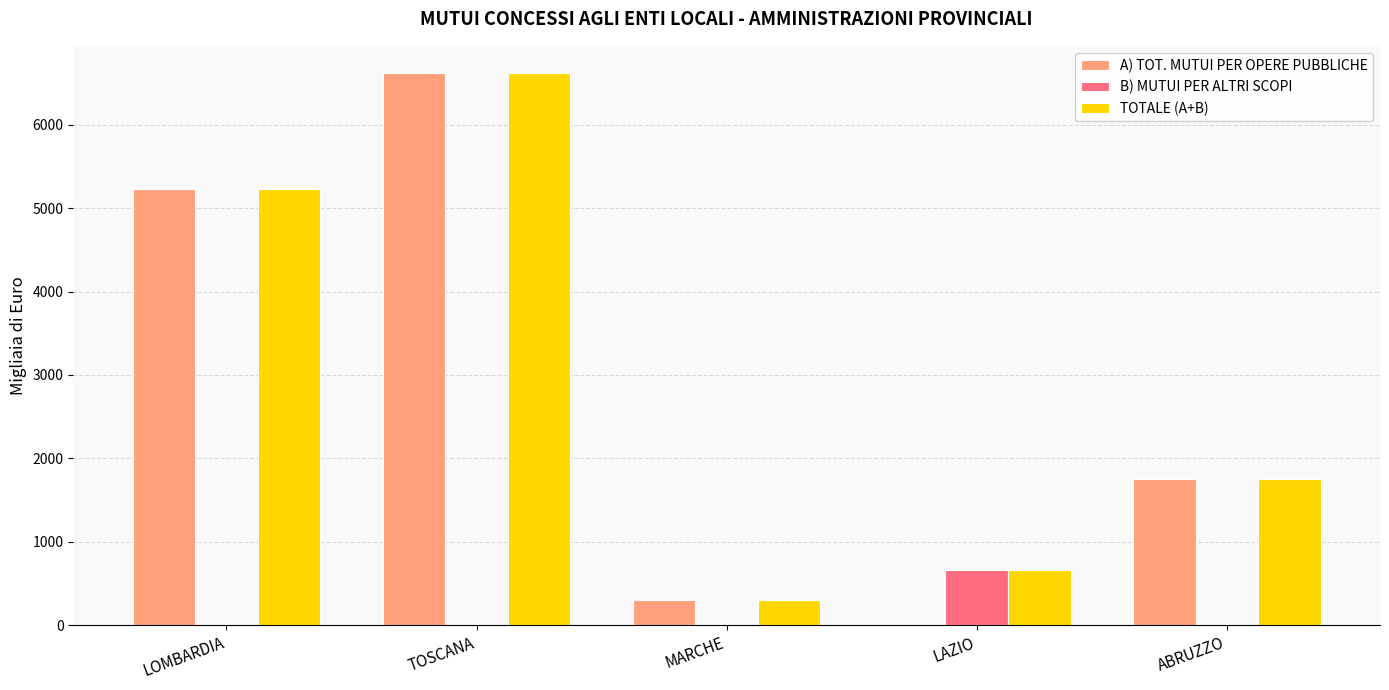

At which label does B) MUTUI PER ALTRI SCOPI reach its peak?

LAZIO